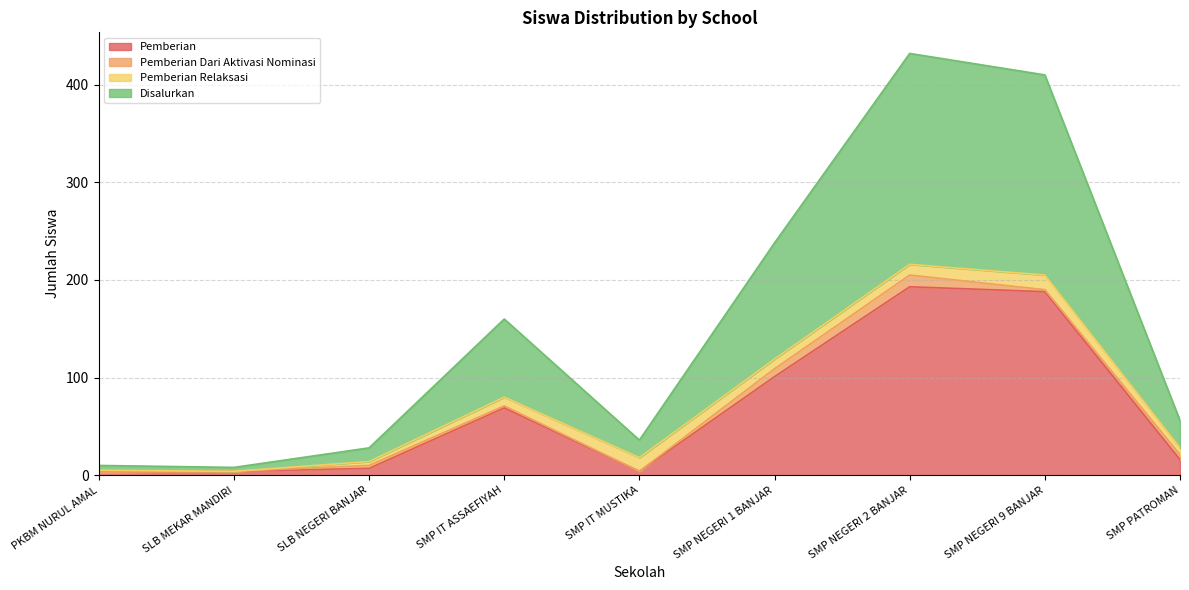

True or false: Pemberian has more than 0 interior local peaks.

True